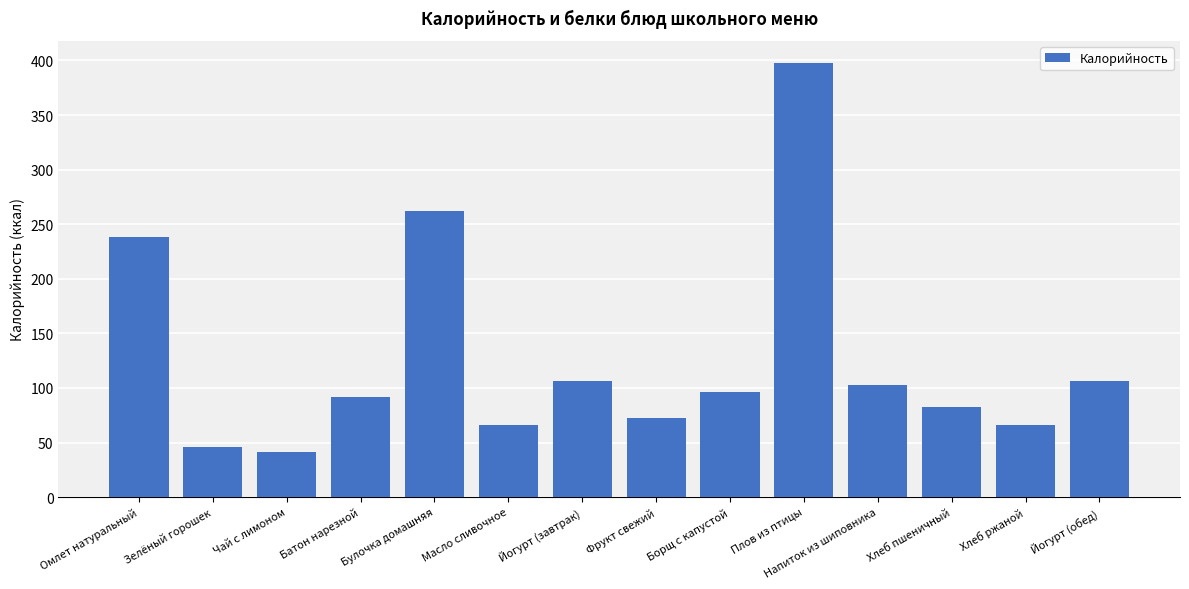

What is the smallest value displayed?

41.0